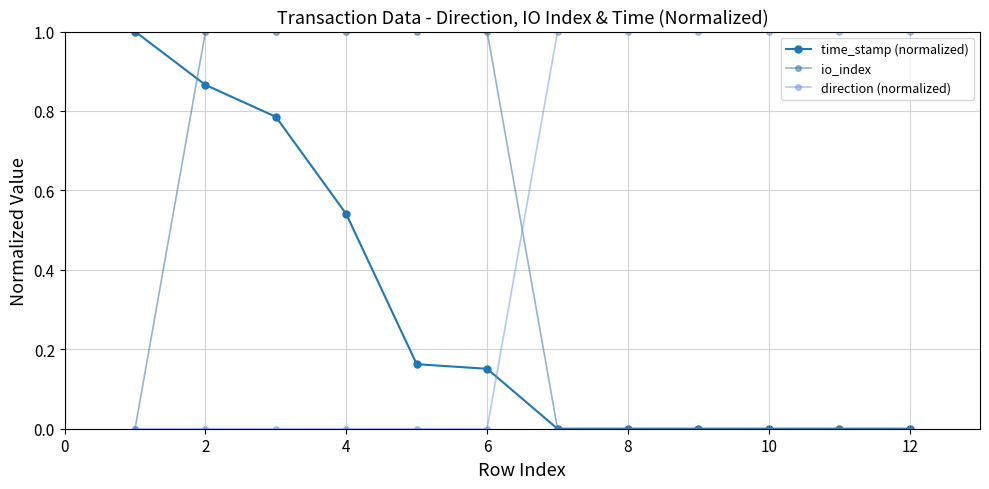

At how many categories does at least one series exceed 0?

12